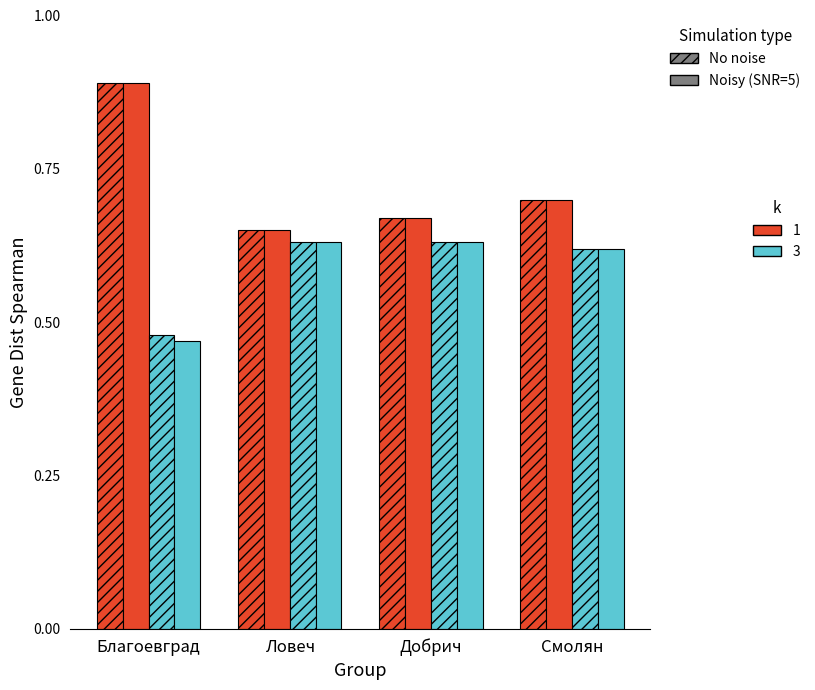

How many groups of bars are there?

4